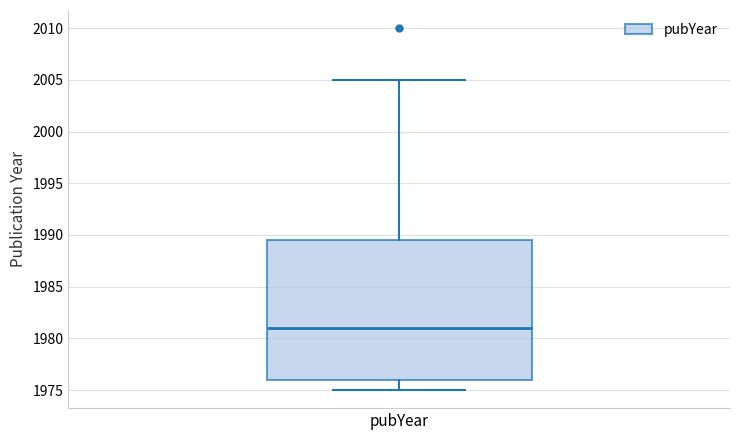

Where does the upper whisker of the box for pubYear end on the y-axis? The values are not printed on the chart, so give them approximately, as read against the axis.

2005.0